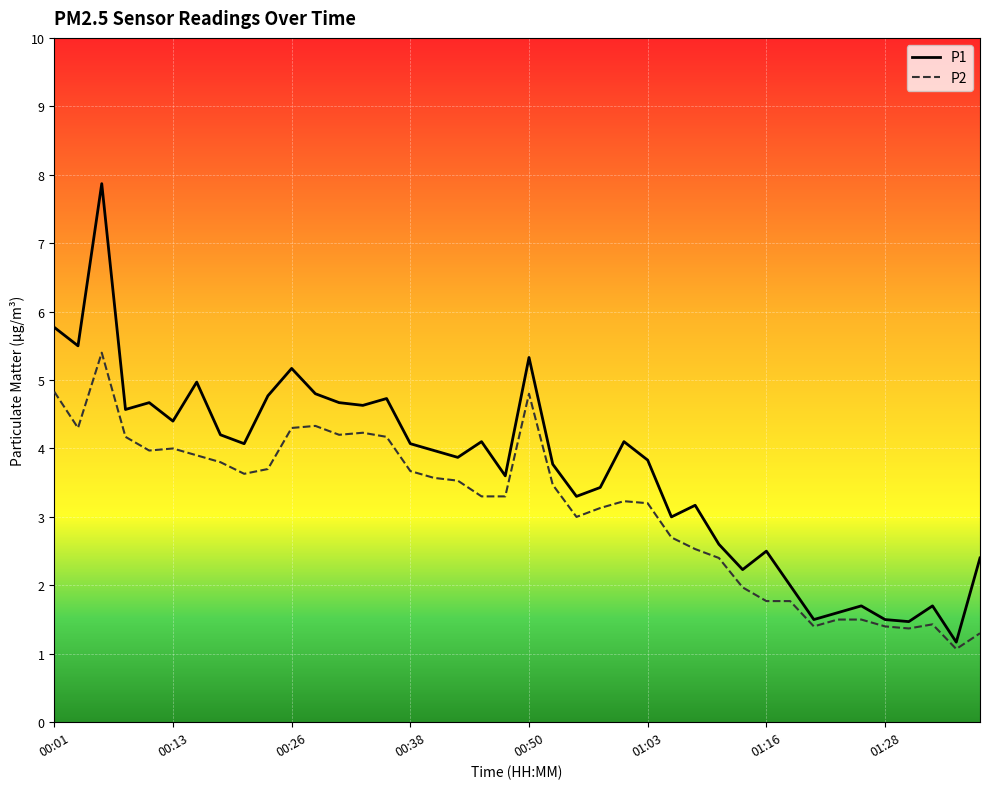

What is the lowest value of the P2 series?

1.1